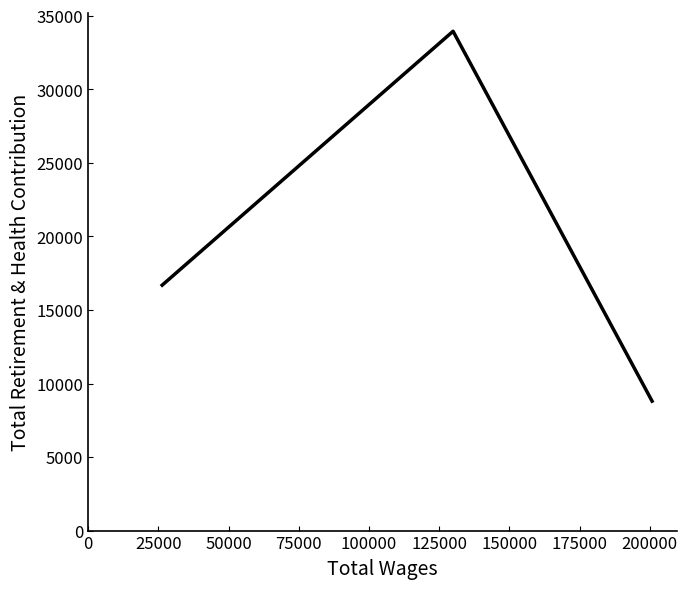

Reading right to left, what are all the values shown in this chart?

8801	33951	16687